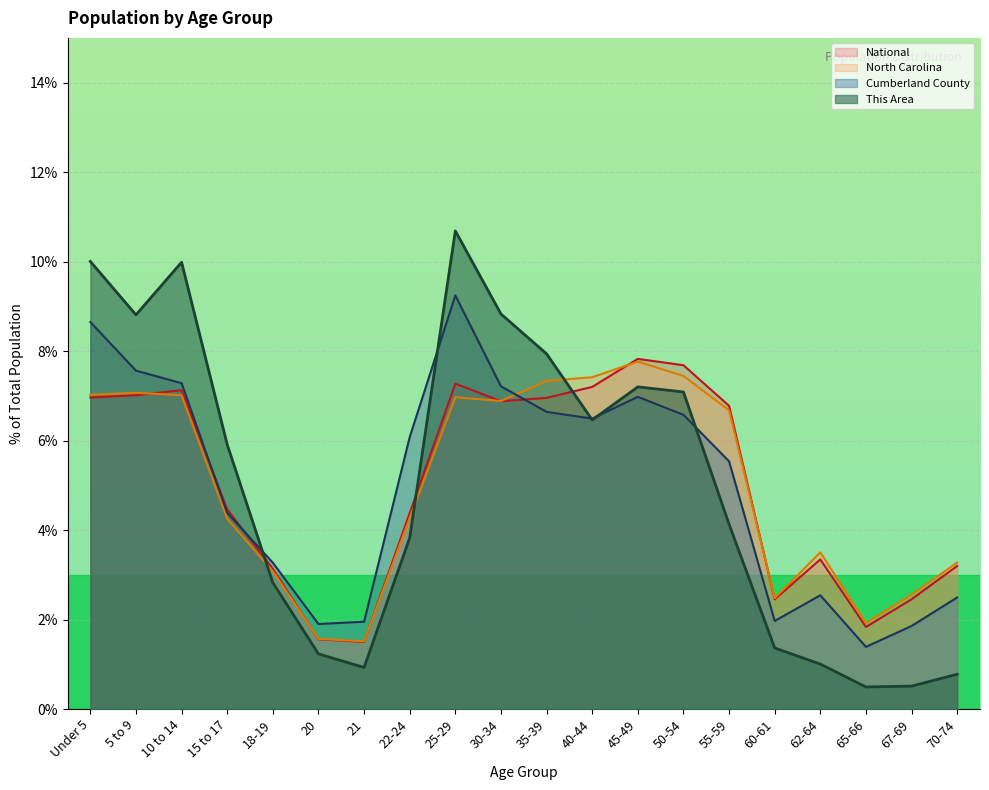

What is the sum of the This Area values at 70-74 and 40-44?

7.2